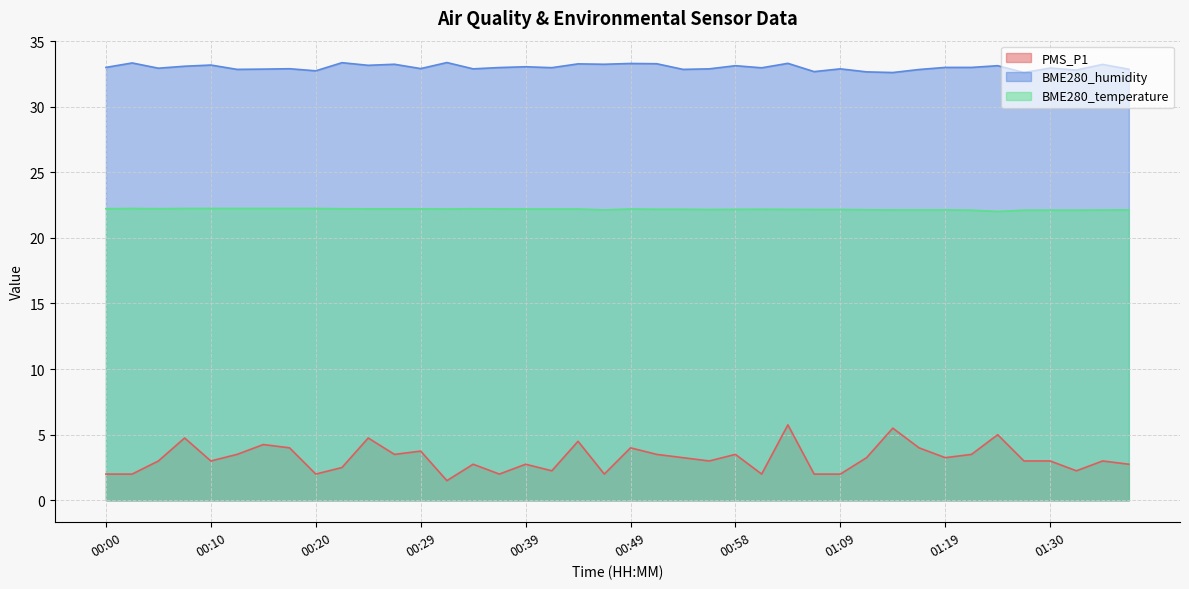

Which category has the lowest value across all series?

00:32